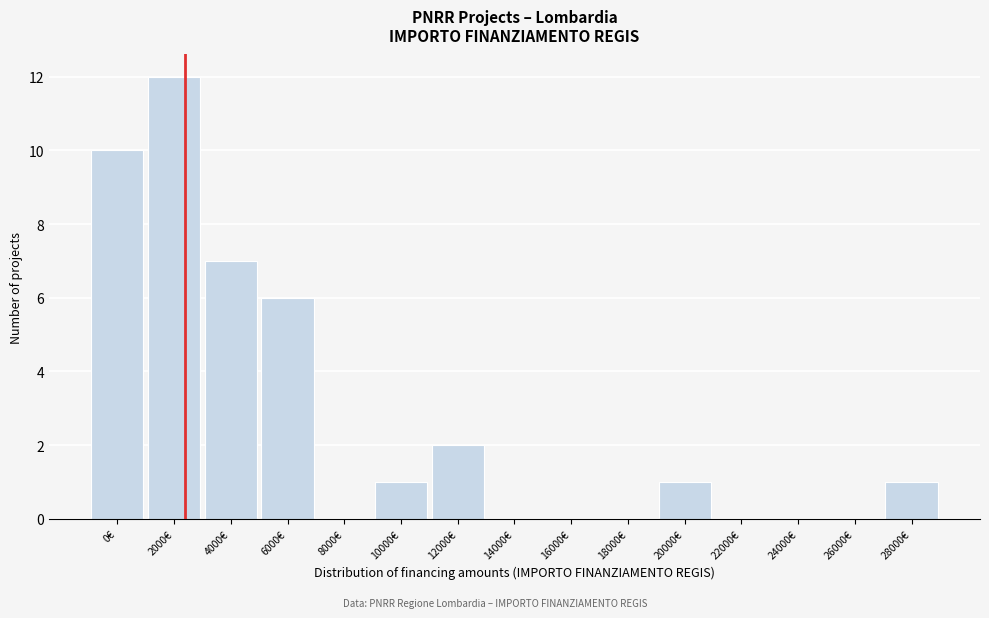

Reading right to left, list all the values displayed in this chart.

28000€=1	26000€=0	24000€=0	22000€=0	20000€=1	18000€=0	16000€=0	14000€=0	12000€=2	10000€=1	8000€=0	6000€=6	4000€=7	2000€=12	0€=10